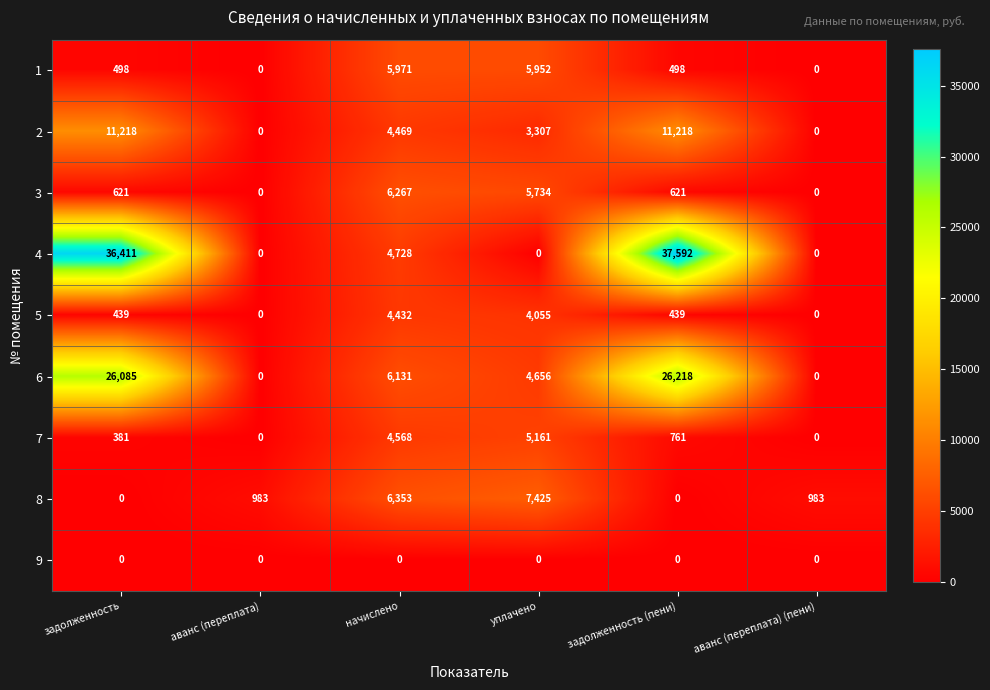

List the series in order of their peak value, highest first.

4, 6, 2, 8, 3, 1, 7, 5, 9